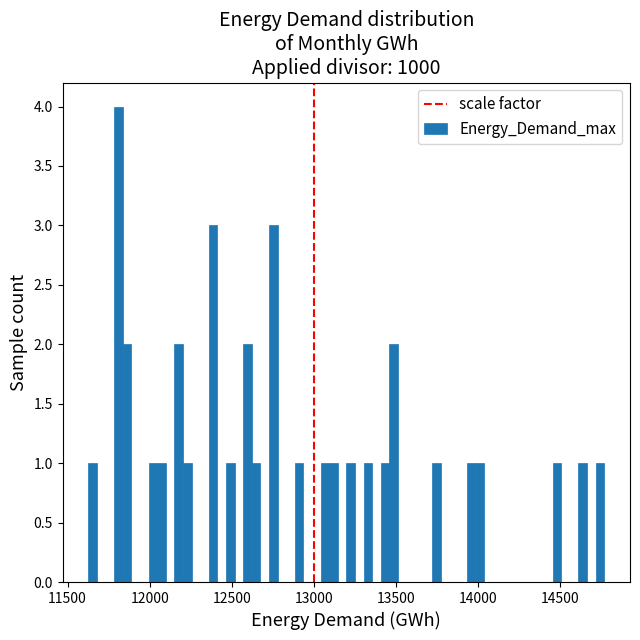

Read against the x-axis, roughly where is the centre of the tallest bar?

11800